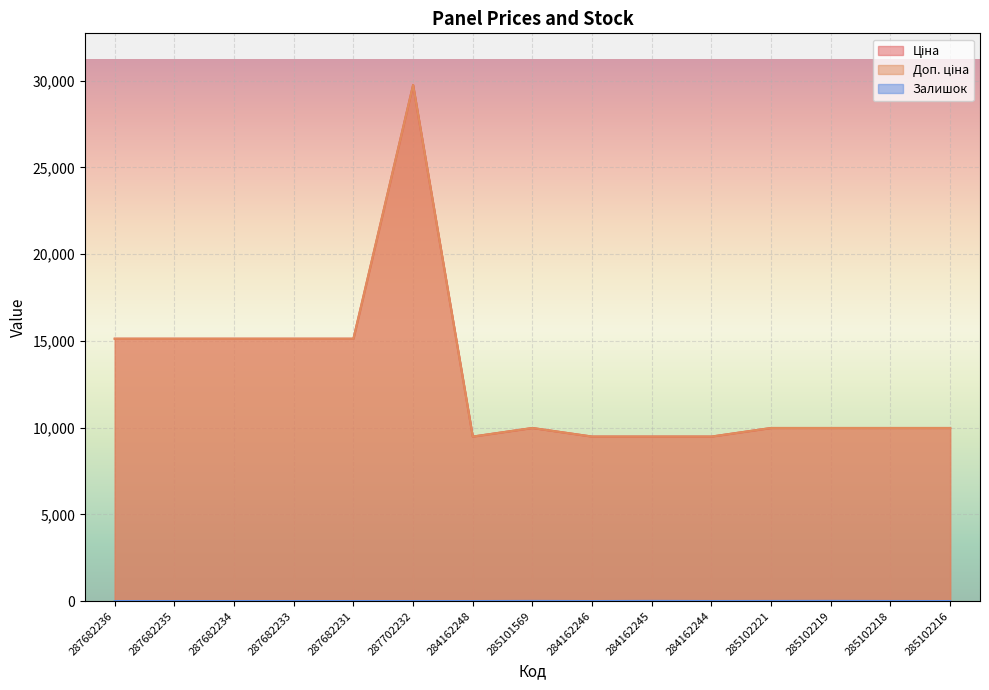

Which category has the highest value across all series?

287702232